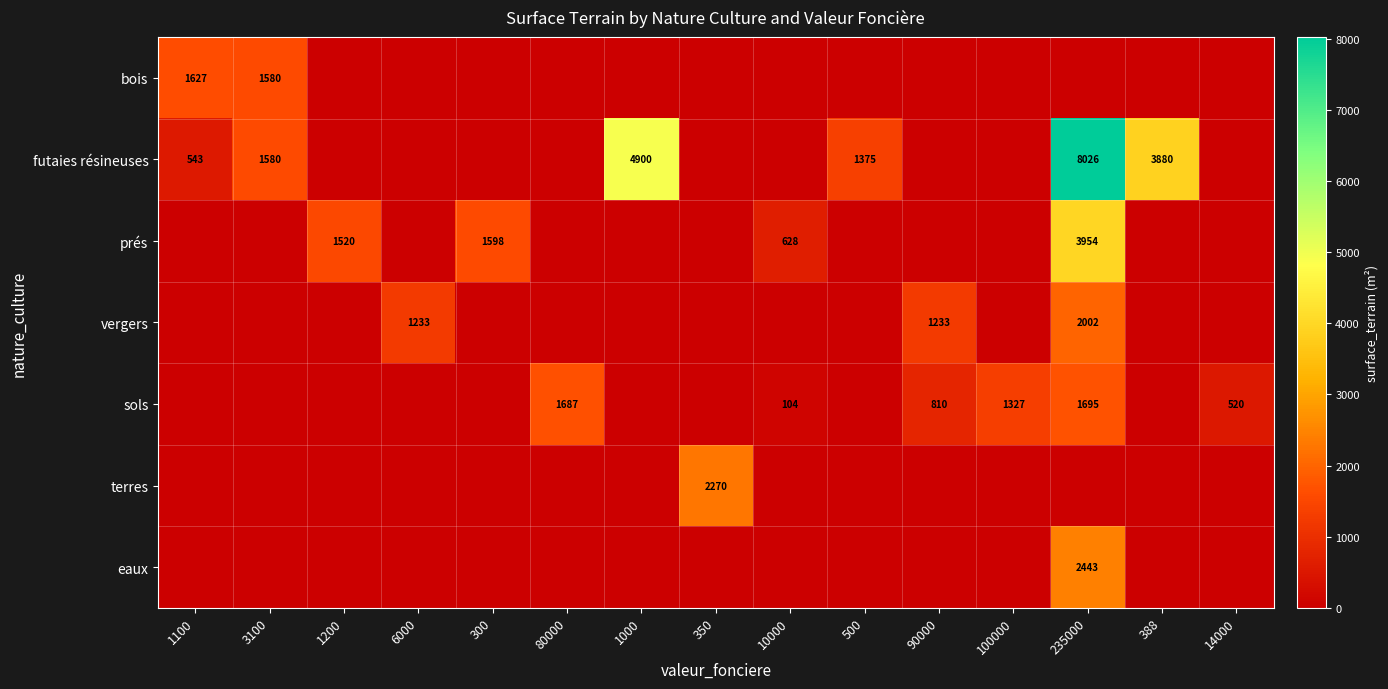

At how many categories does at least one series exceed 7785?

1